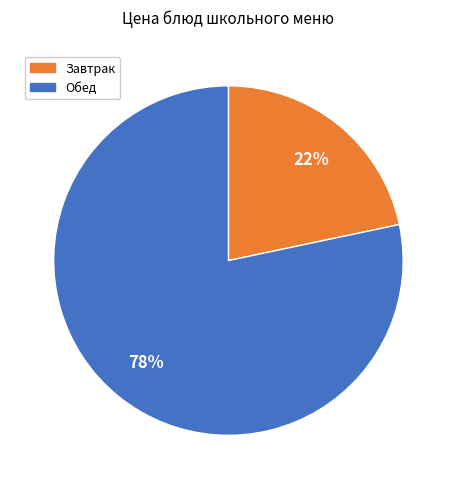

To the nearest percent, what is the combined percentage of Завтрак and Обед?

100%